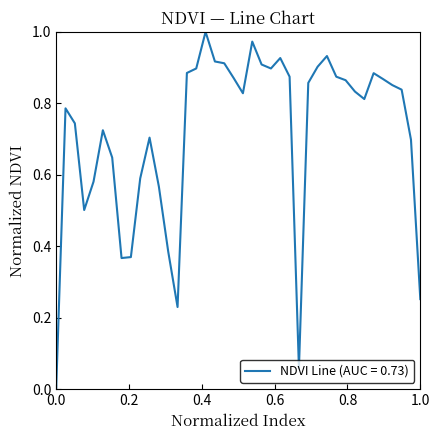

How many lines are shown in the chart?

1